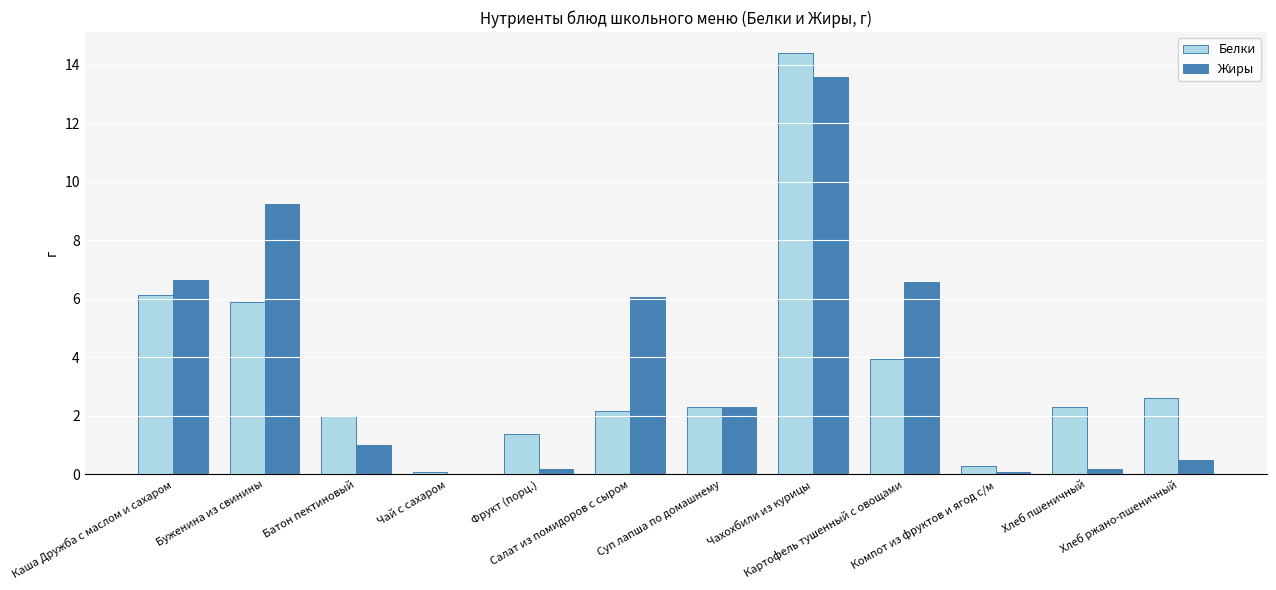

What is the highest value of the Жиры series?

13.6